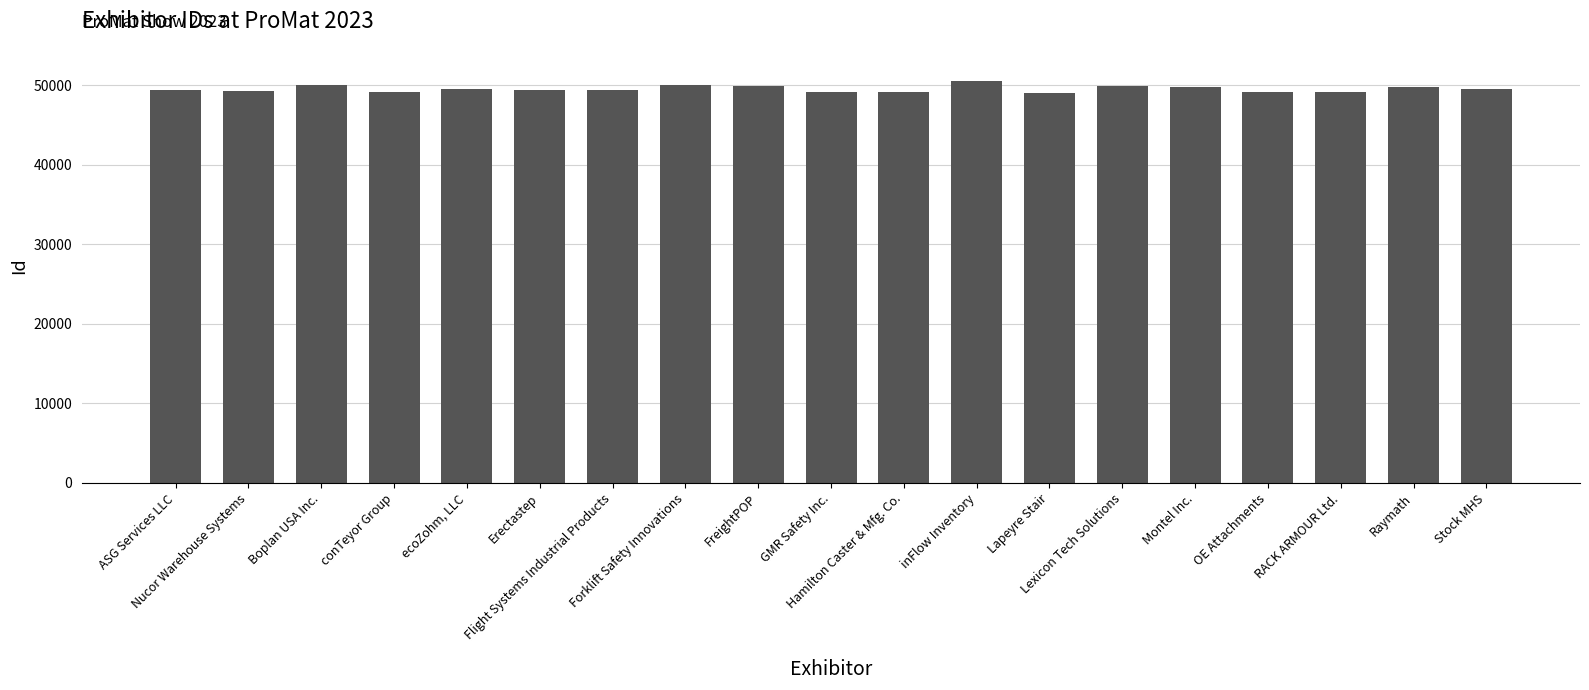

How many data points are less than 49383?

9